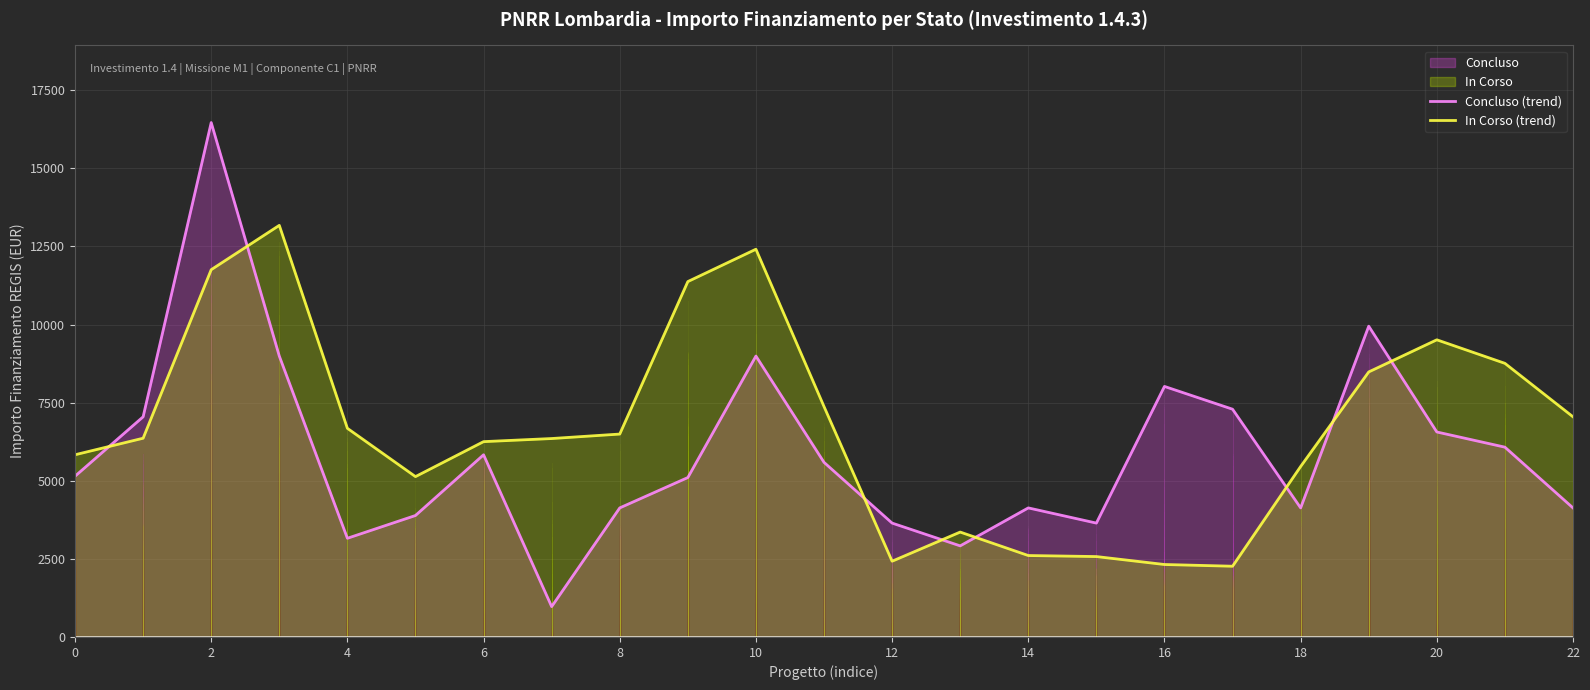

How many lines are shown in the chart?

2